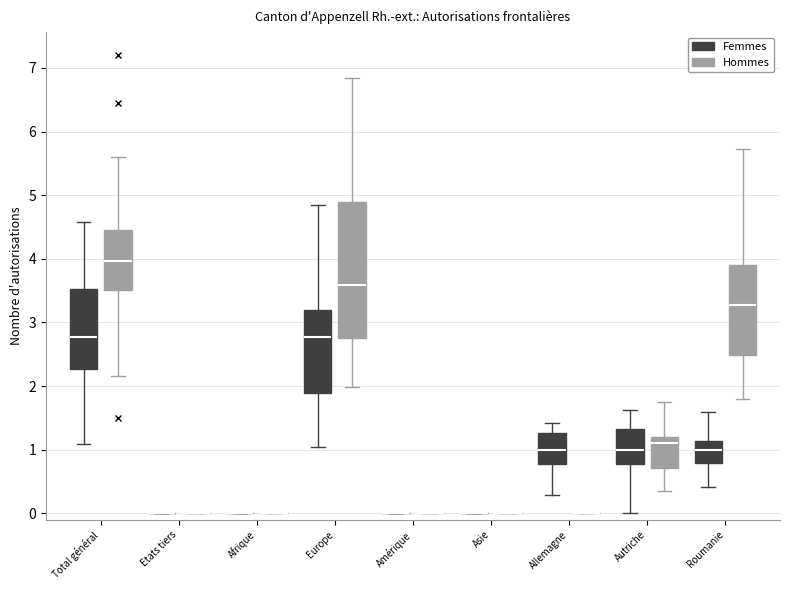

Where is the upper edge of the box for Autriche (Femmes) on the y-axis? The values are not printed on the chart, so give them approximately, as read against the axis.

1.3